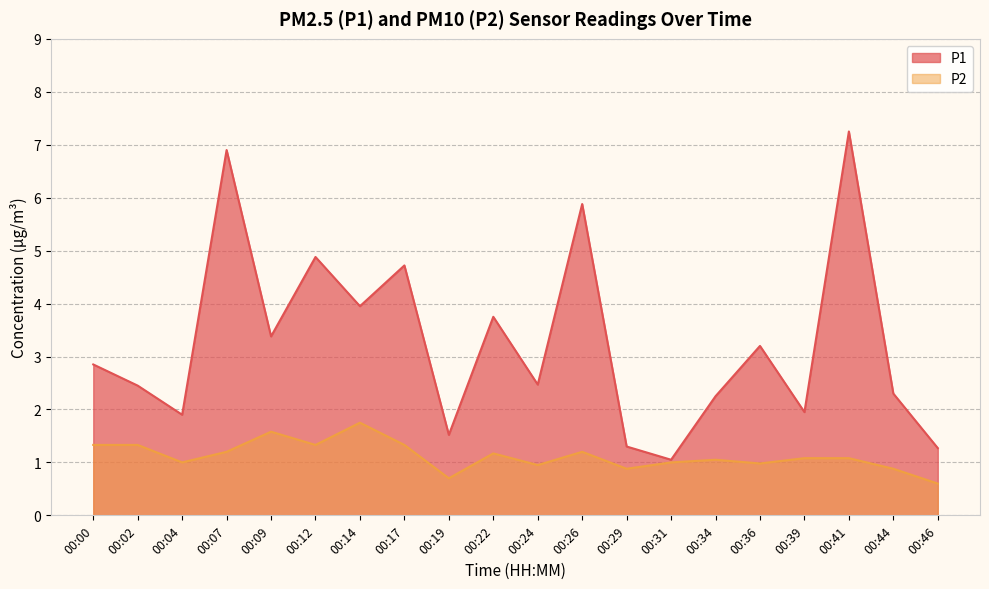

What is the maximum value for P2?

1.8